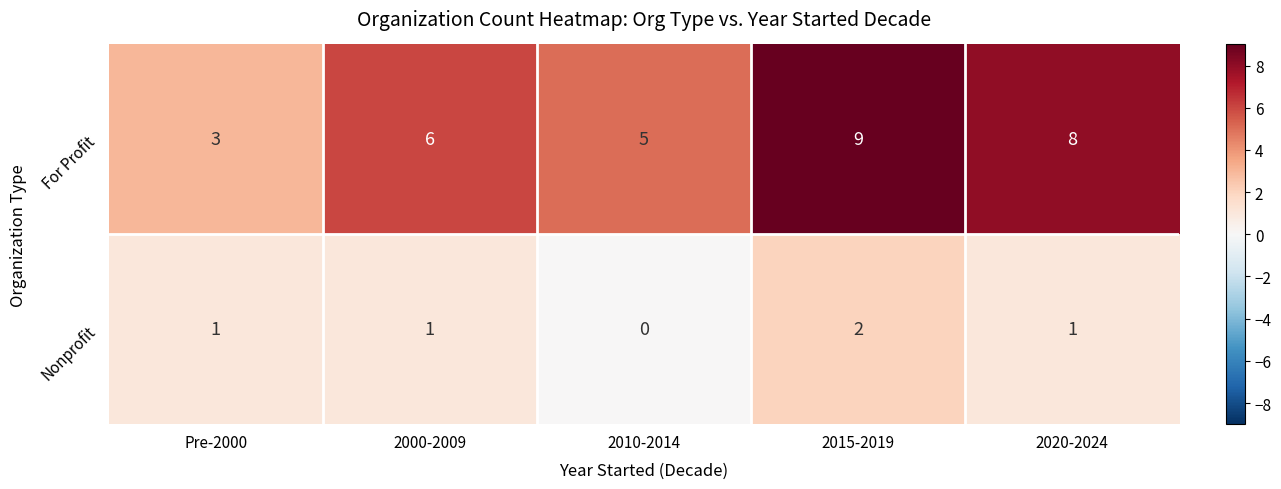

Which series has the widest spread of values?

For Profit